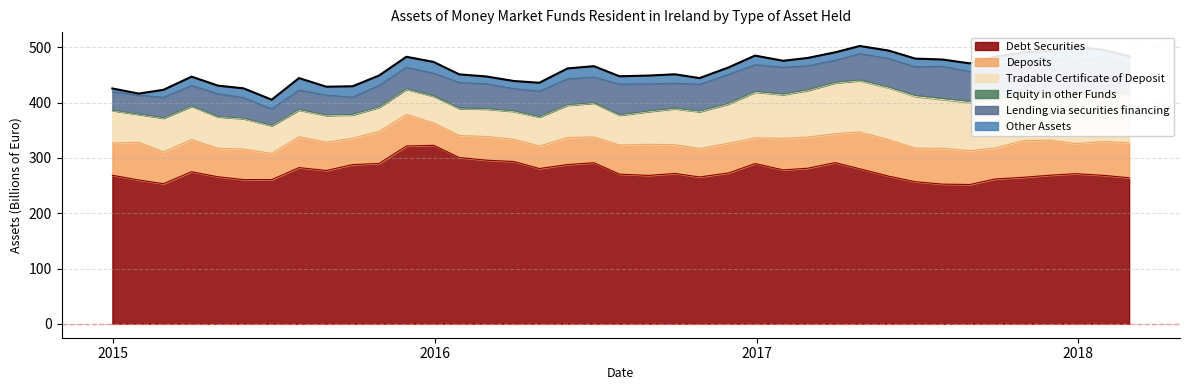

Where is Other Assets nearest to the value 13?

2016-02-29